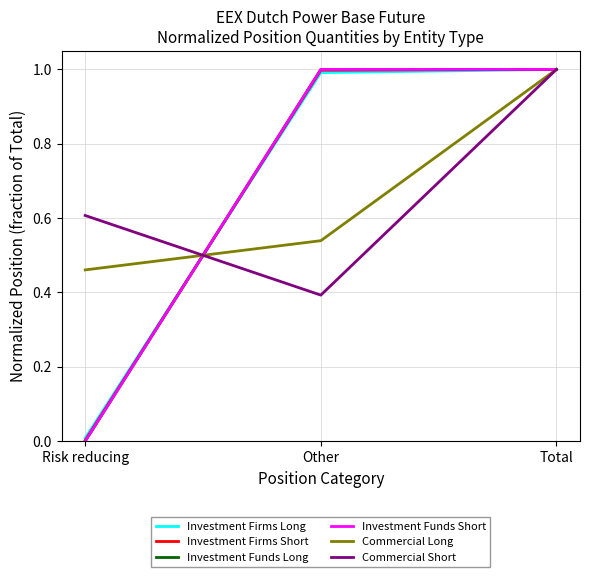

Does the chart display data point markers on the line(s)?

No